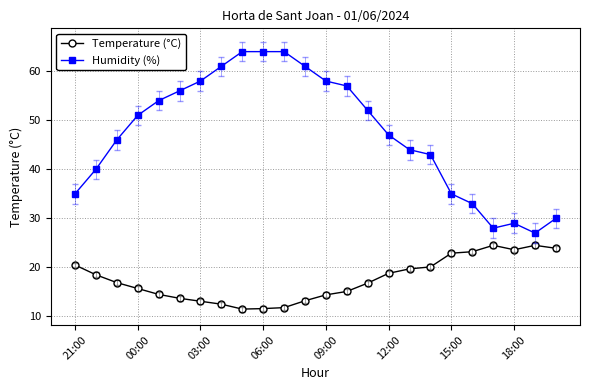

True or false: Humidity (%) and Temperature (°C) intersect in this chart.

False